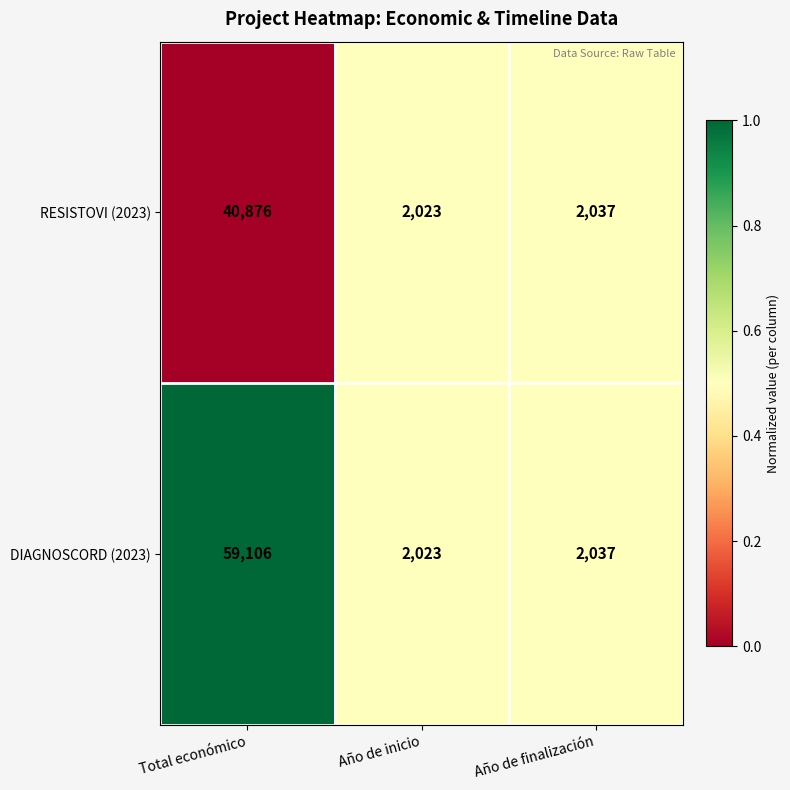

Is it true that DIAGNOSCORD (2023) equals 3166 at Año de inicio?

False